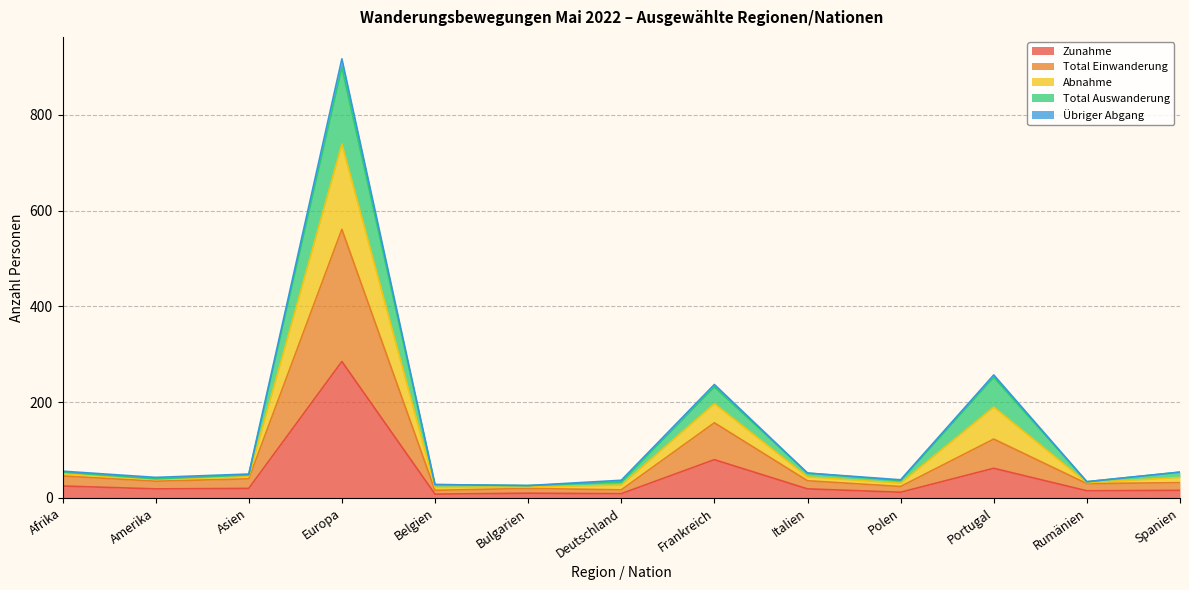

Between Deutschland and Belgien, which is larger?

Deutschland